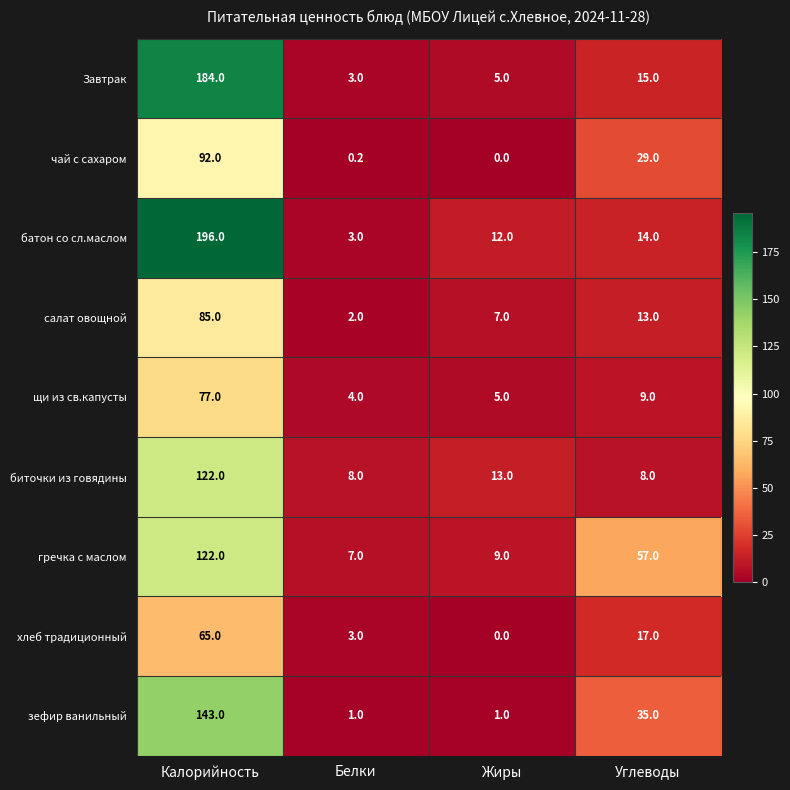

Which label corresponds to the smallest value in the chart?

Жиры